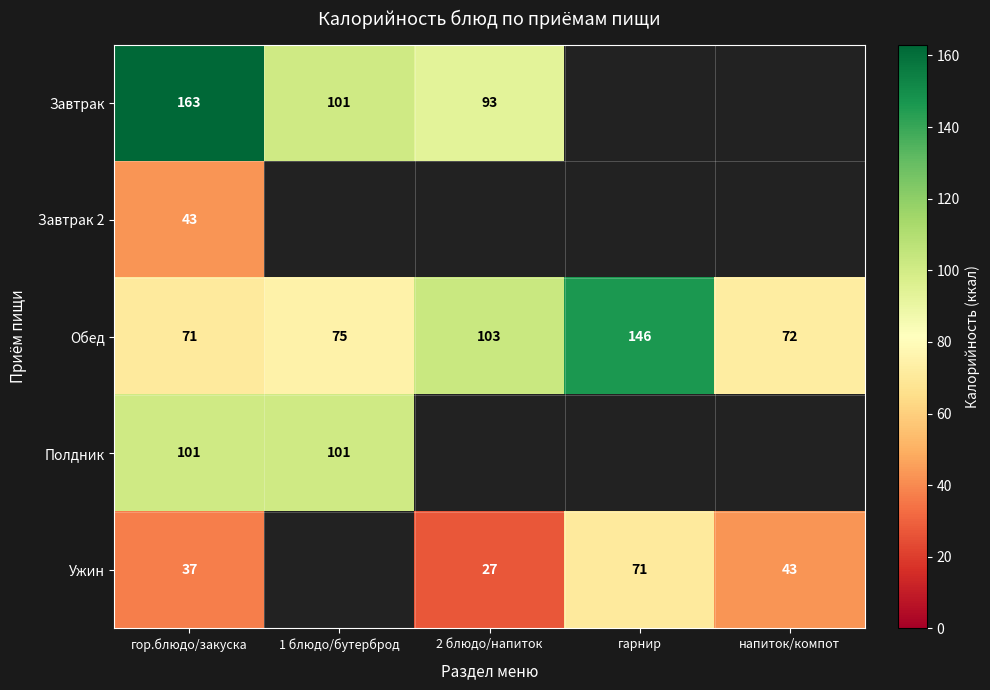

What is the sum of the Обед values at 2 блюдо/напиток and напиток/компот?

175